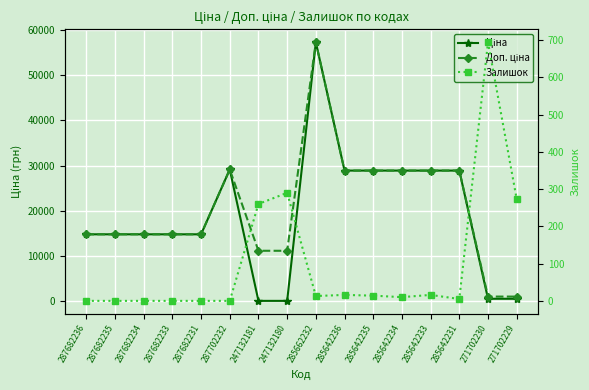

In Залишок, how many points are higher than both neighbors (excluding endpoints)?

4